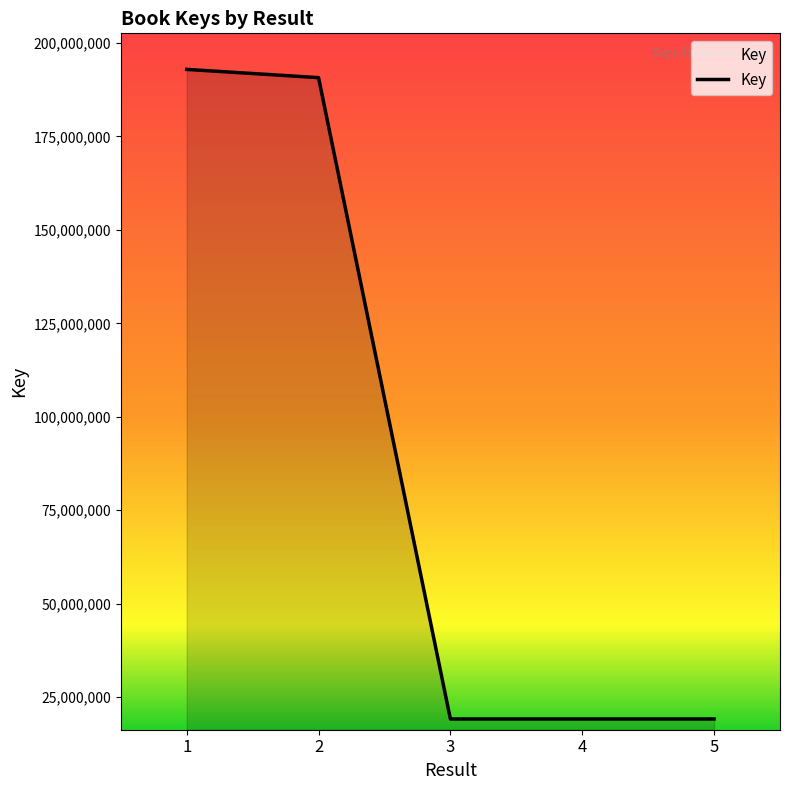

What is the average value?

88239142